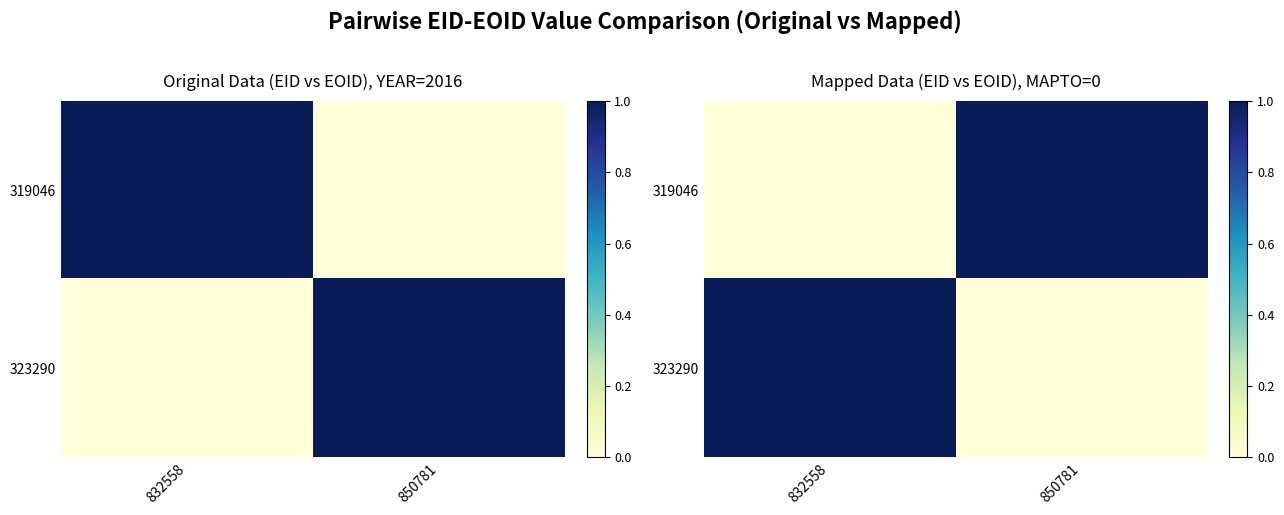

Which has a higher value, 832558 or 850781?

850781